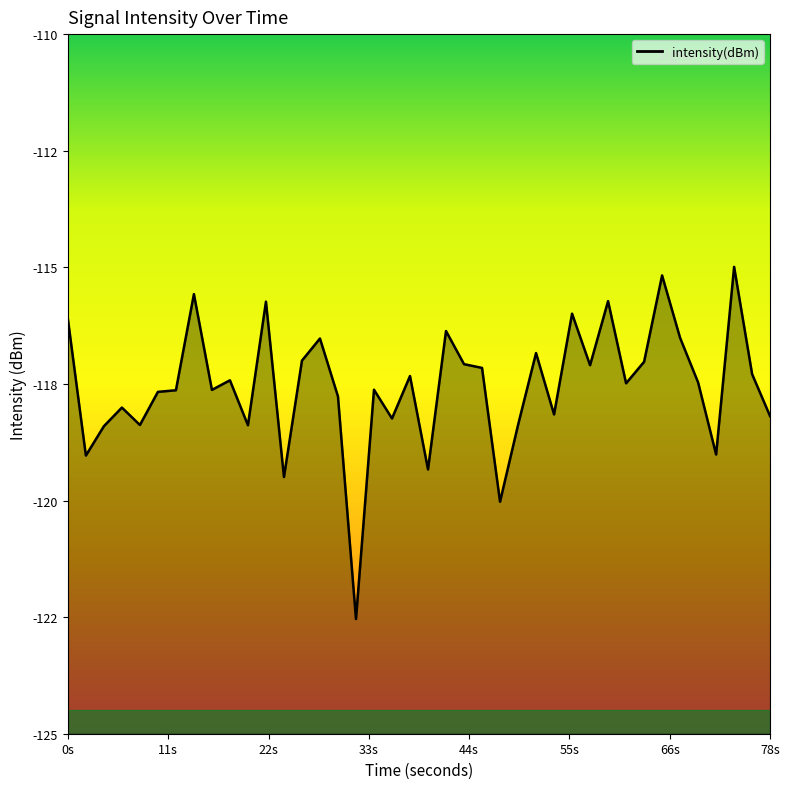

Does the chart display data point markers on the line(s)?

No